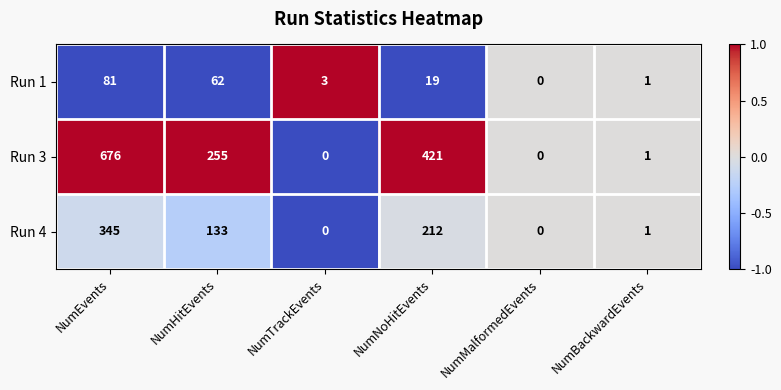

Rank the series by their maximum value, from lowest to highest.

Run 1, Run 4, Run 3